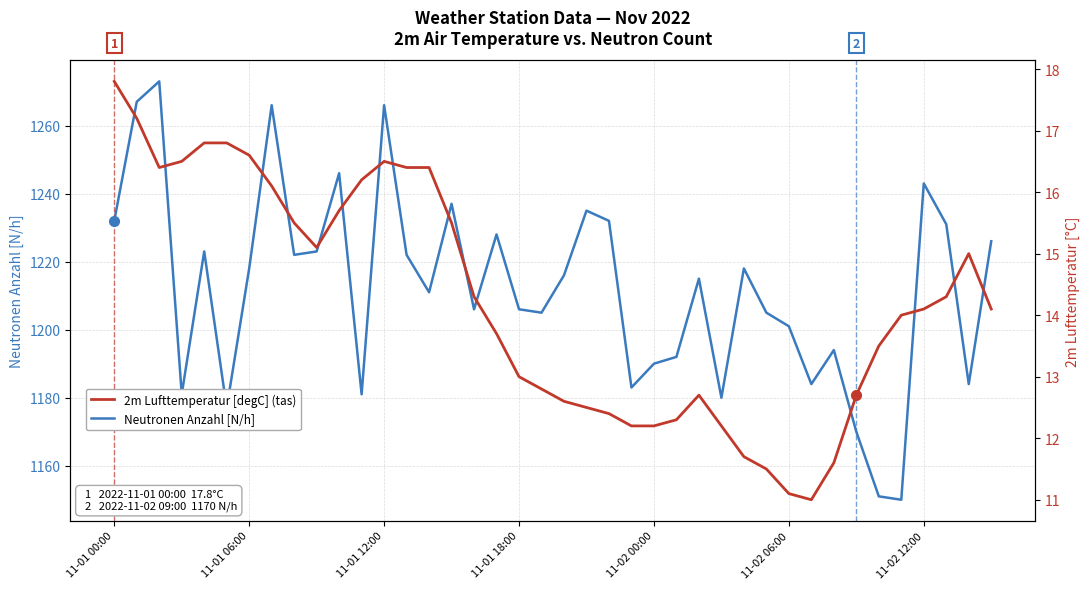

What is the difference between the maximum and minimum values in the 2m Lufttemperatur [degC] (tas) series?

6.8